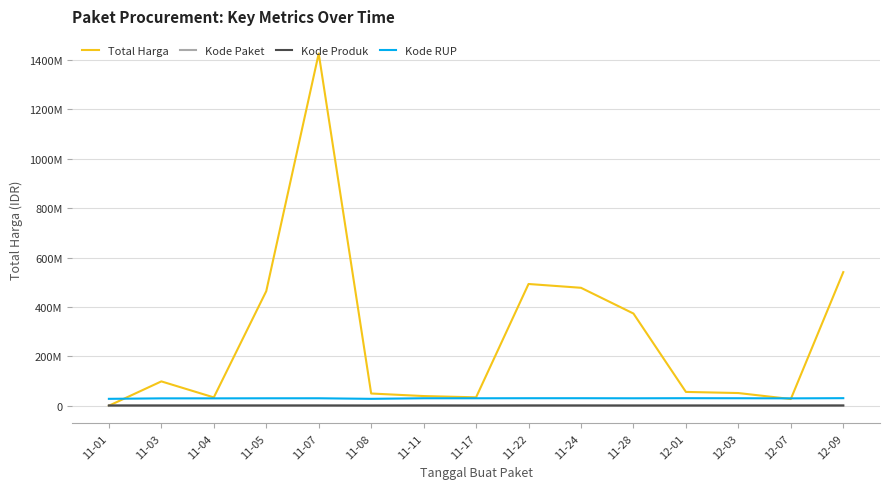

What are all the series names shown in the legend?

Total Harga, Kode Paket, Kode Produk, Kode RUP